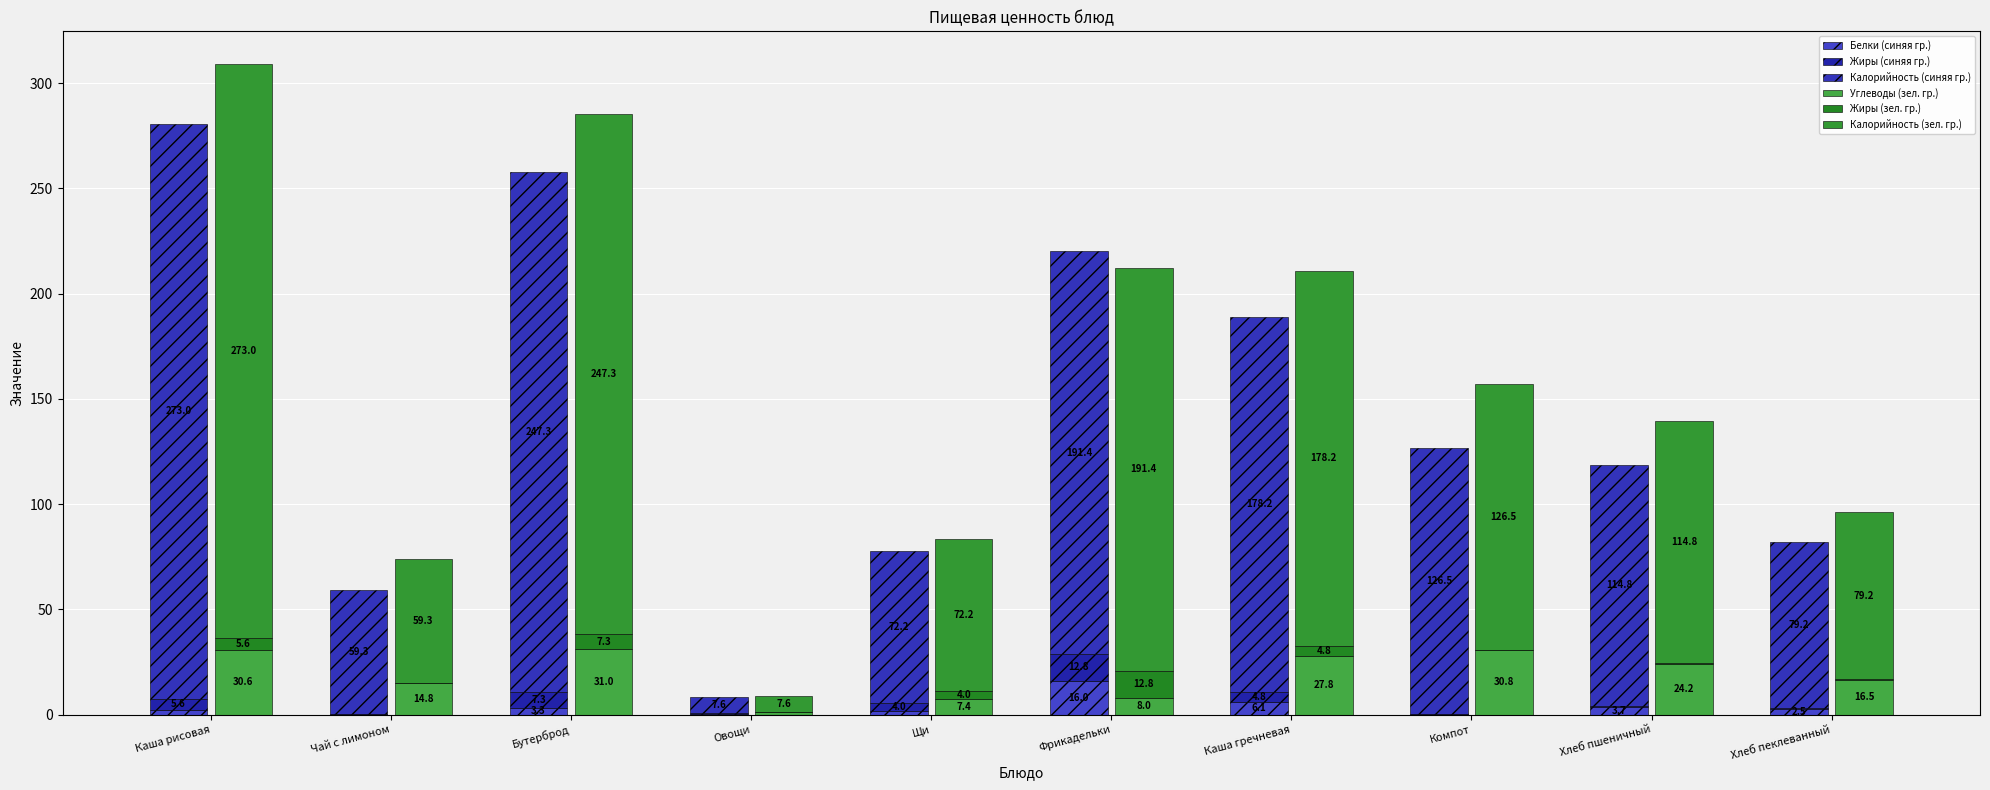

Which category has the highest value across all series?

Каша рисовая